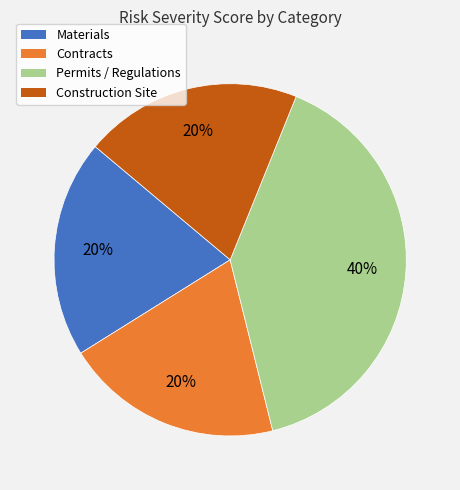

Is Permits / Regulations the majority of the pie?

No